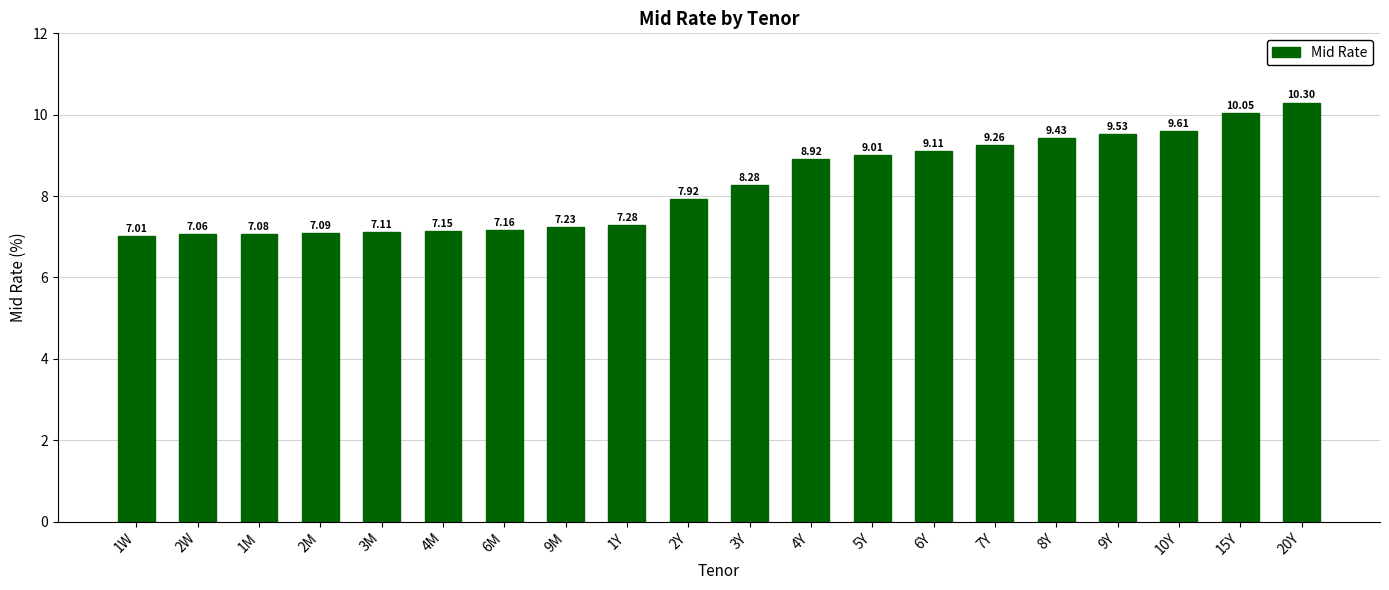

Which category has the highest value across all series?

20Y